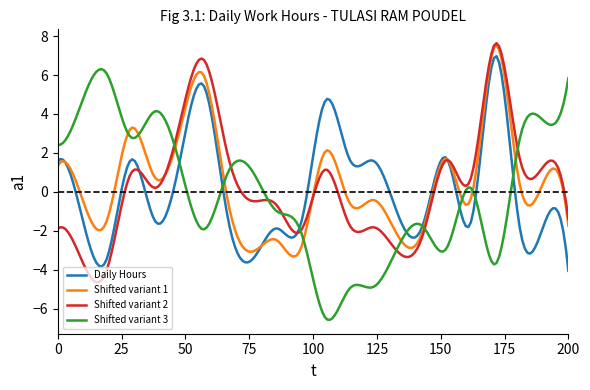

How many lines are shown in the chart?

4